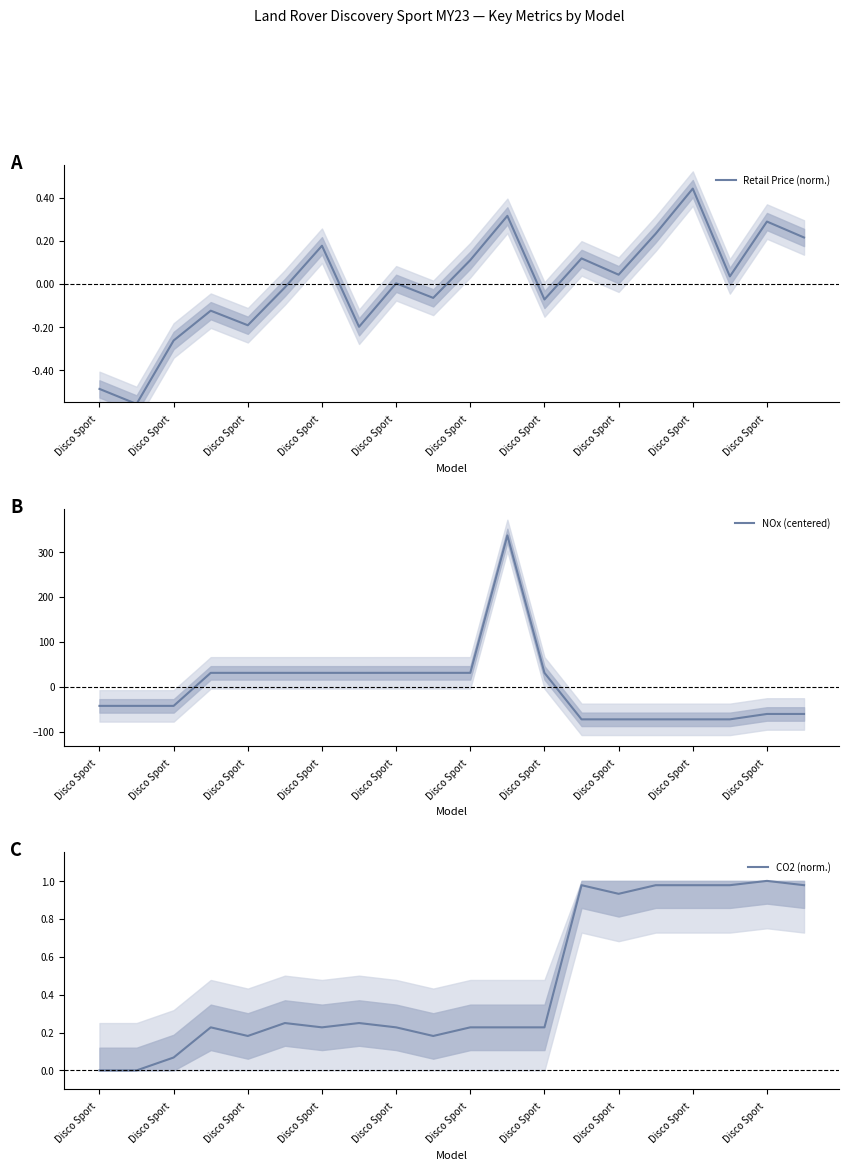

Is the value of CO2 (norm.) at Disco Sport greater than the value of Retail Price (norm.) at Disco Sport?

Yes